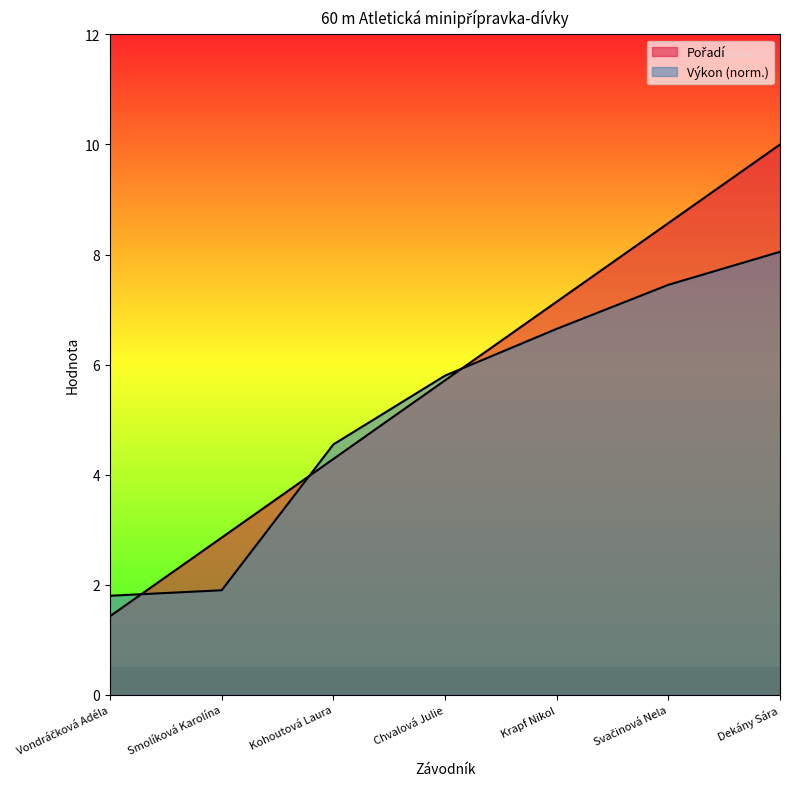

What is the difference between the second highest and second lowest values in the Výkon series?

5.5